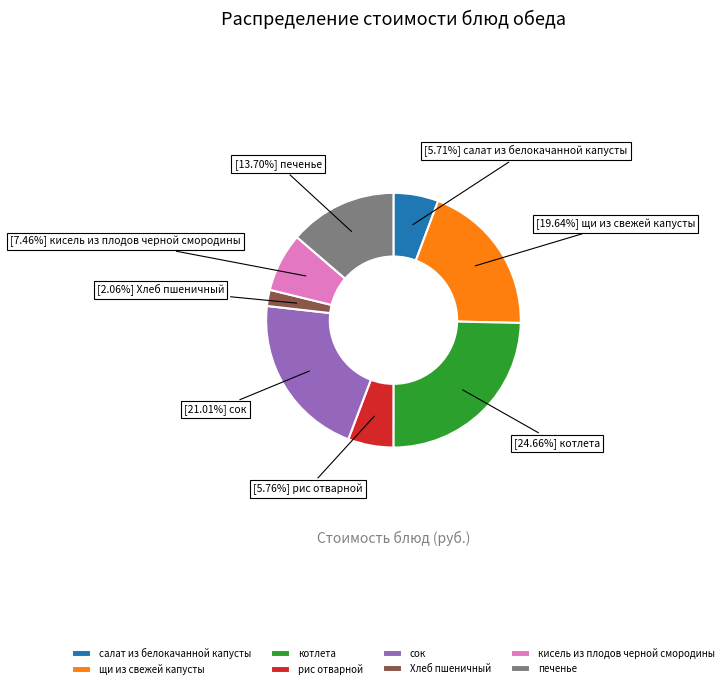

Do печенье and салат из белокачанной капусты together represent more than half of the pie?

No